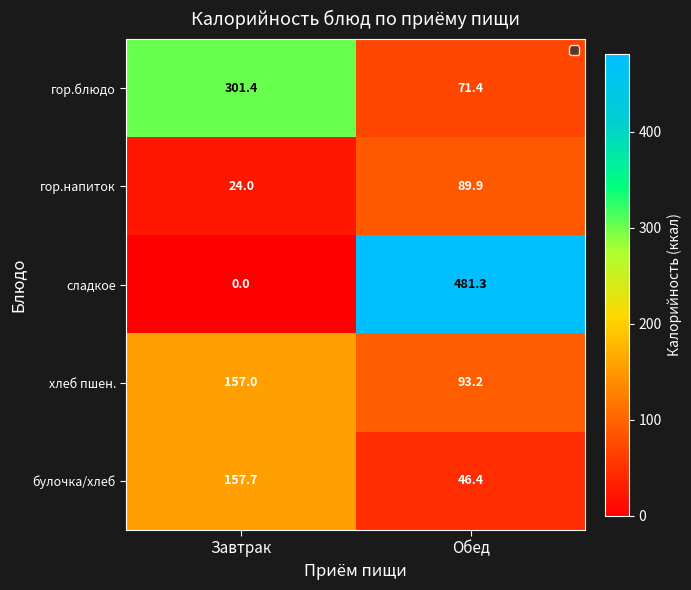

Which category has the lowest value across all series?

Завтрак